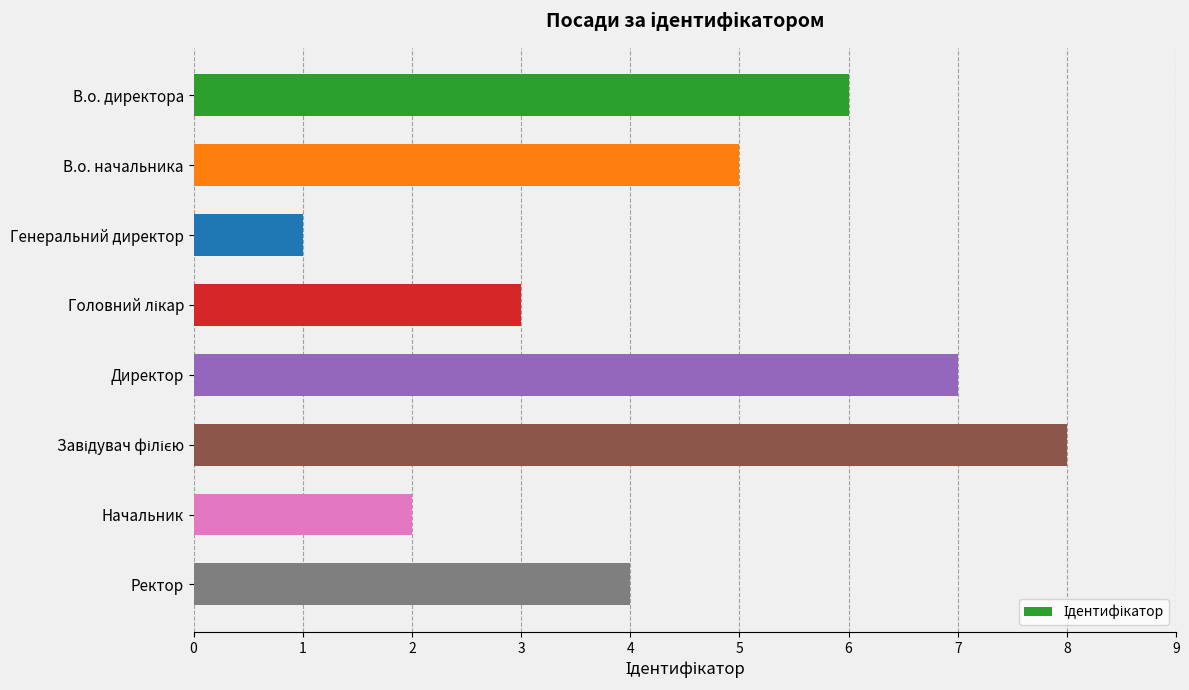

What is the minimum value shown in the chart?

1